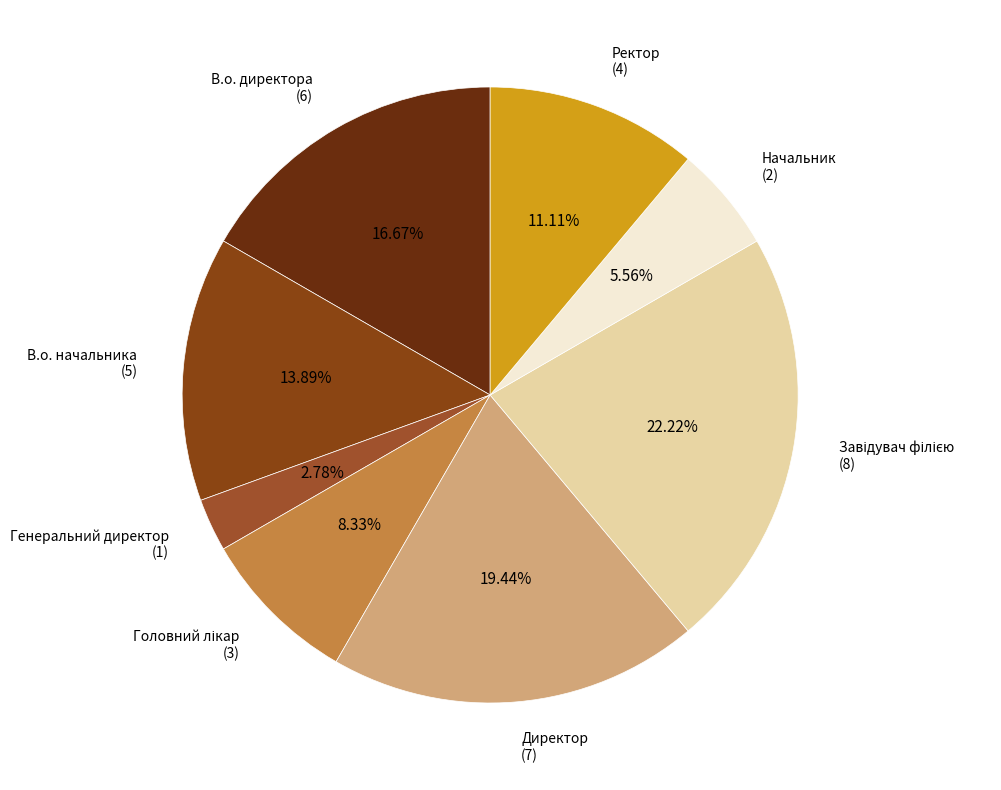

What percentage is NOT represented by В.о. начальника?

86.1%